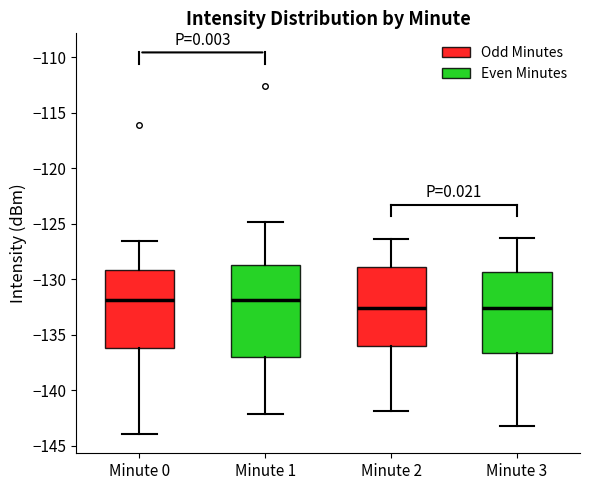

Which box is the tallest, from its lower edge to its upper edge?

Minute 1